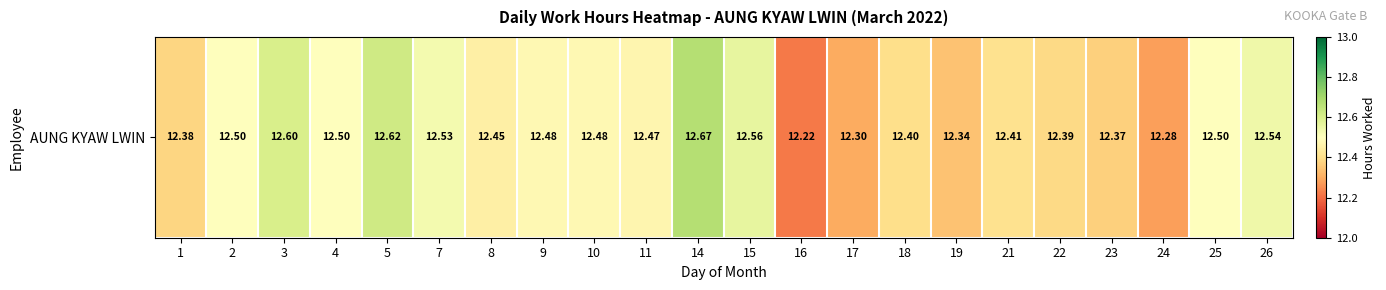

Reading left to right, transcribe all the data shown in this chart.

1=12.4	2=12.5	3=12.6	4=12.5	5=12.6	7=12.5	8=12.4	9=12.5	10=12.5	11=12.5	14=12.7	15=12.6	16=12.2	17=12.3	18=12.4	19=12.3	21=12.4	22=12.4	23=12.4	24=12.3	25=12.5	26=12.5